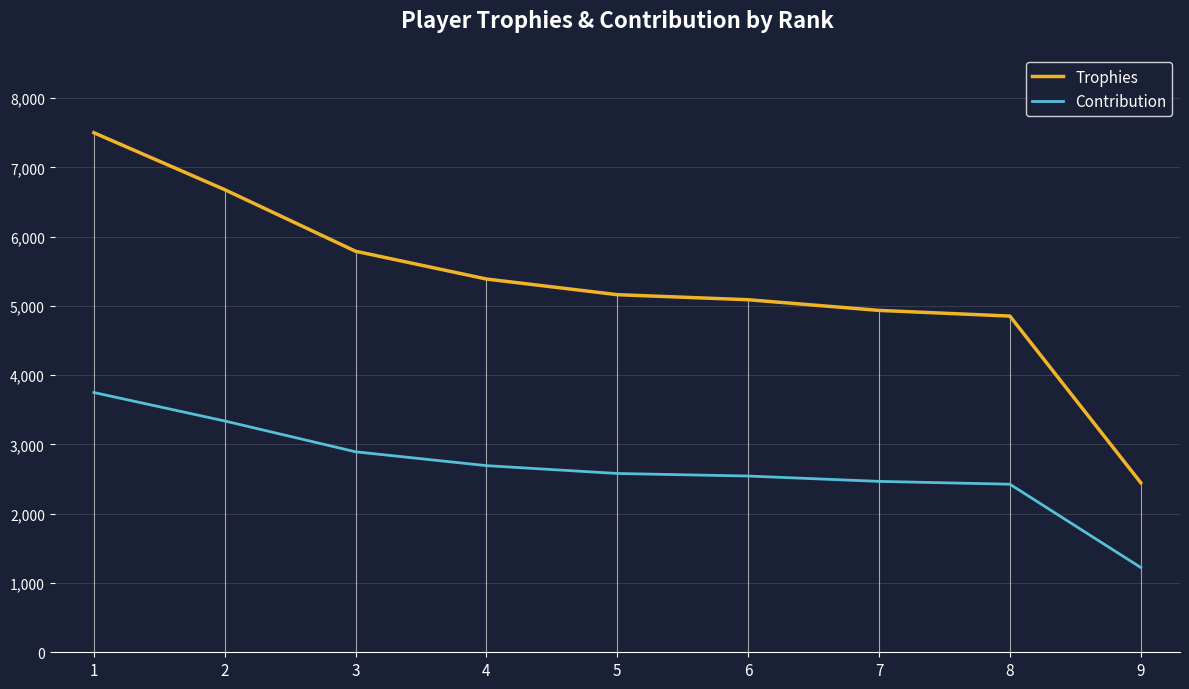

What is the minimum value shown in the chart?

1224